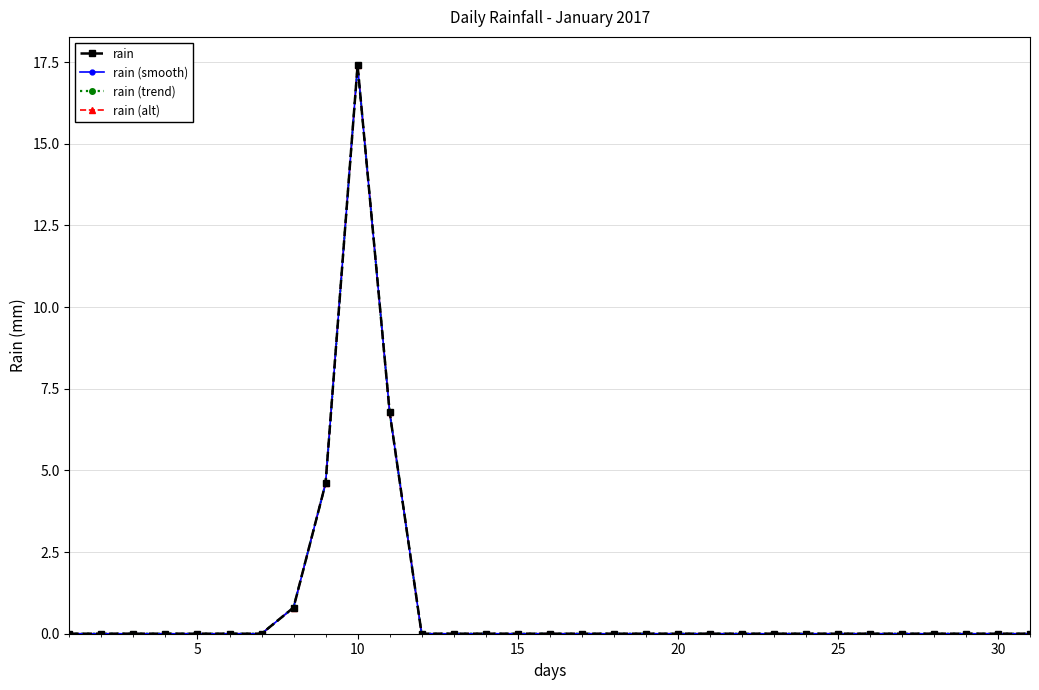

True or false: rain (trend) and rain (alt) intersect in this chart.

False